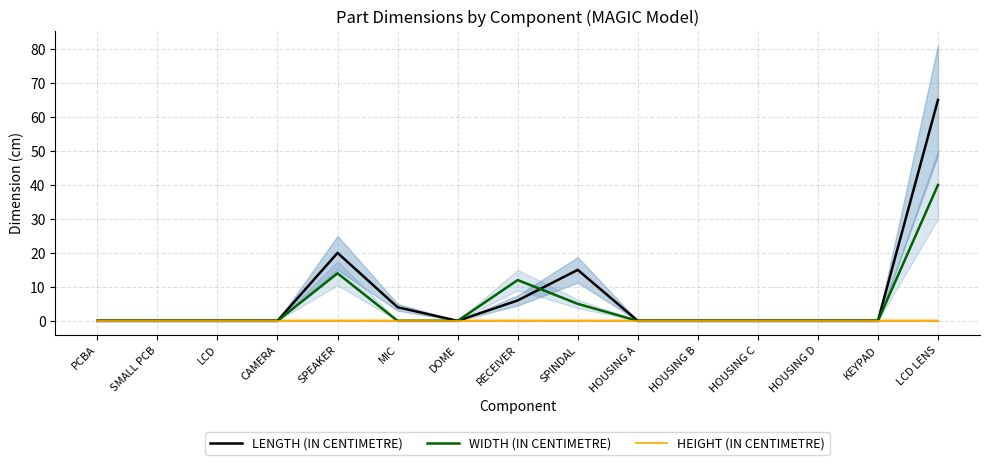

The WIDTH (IN CENTIMETRE) series shows 0 at DOME. True or false?

True